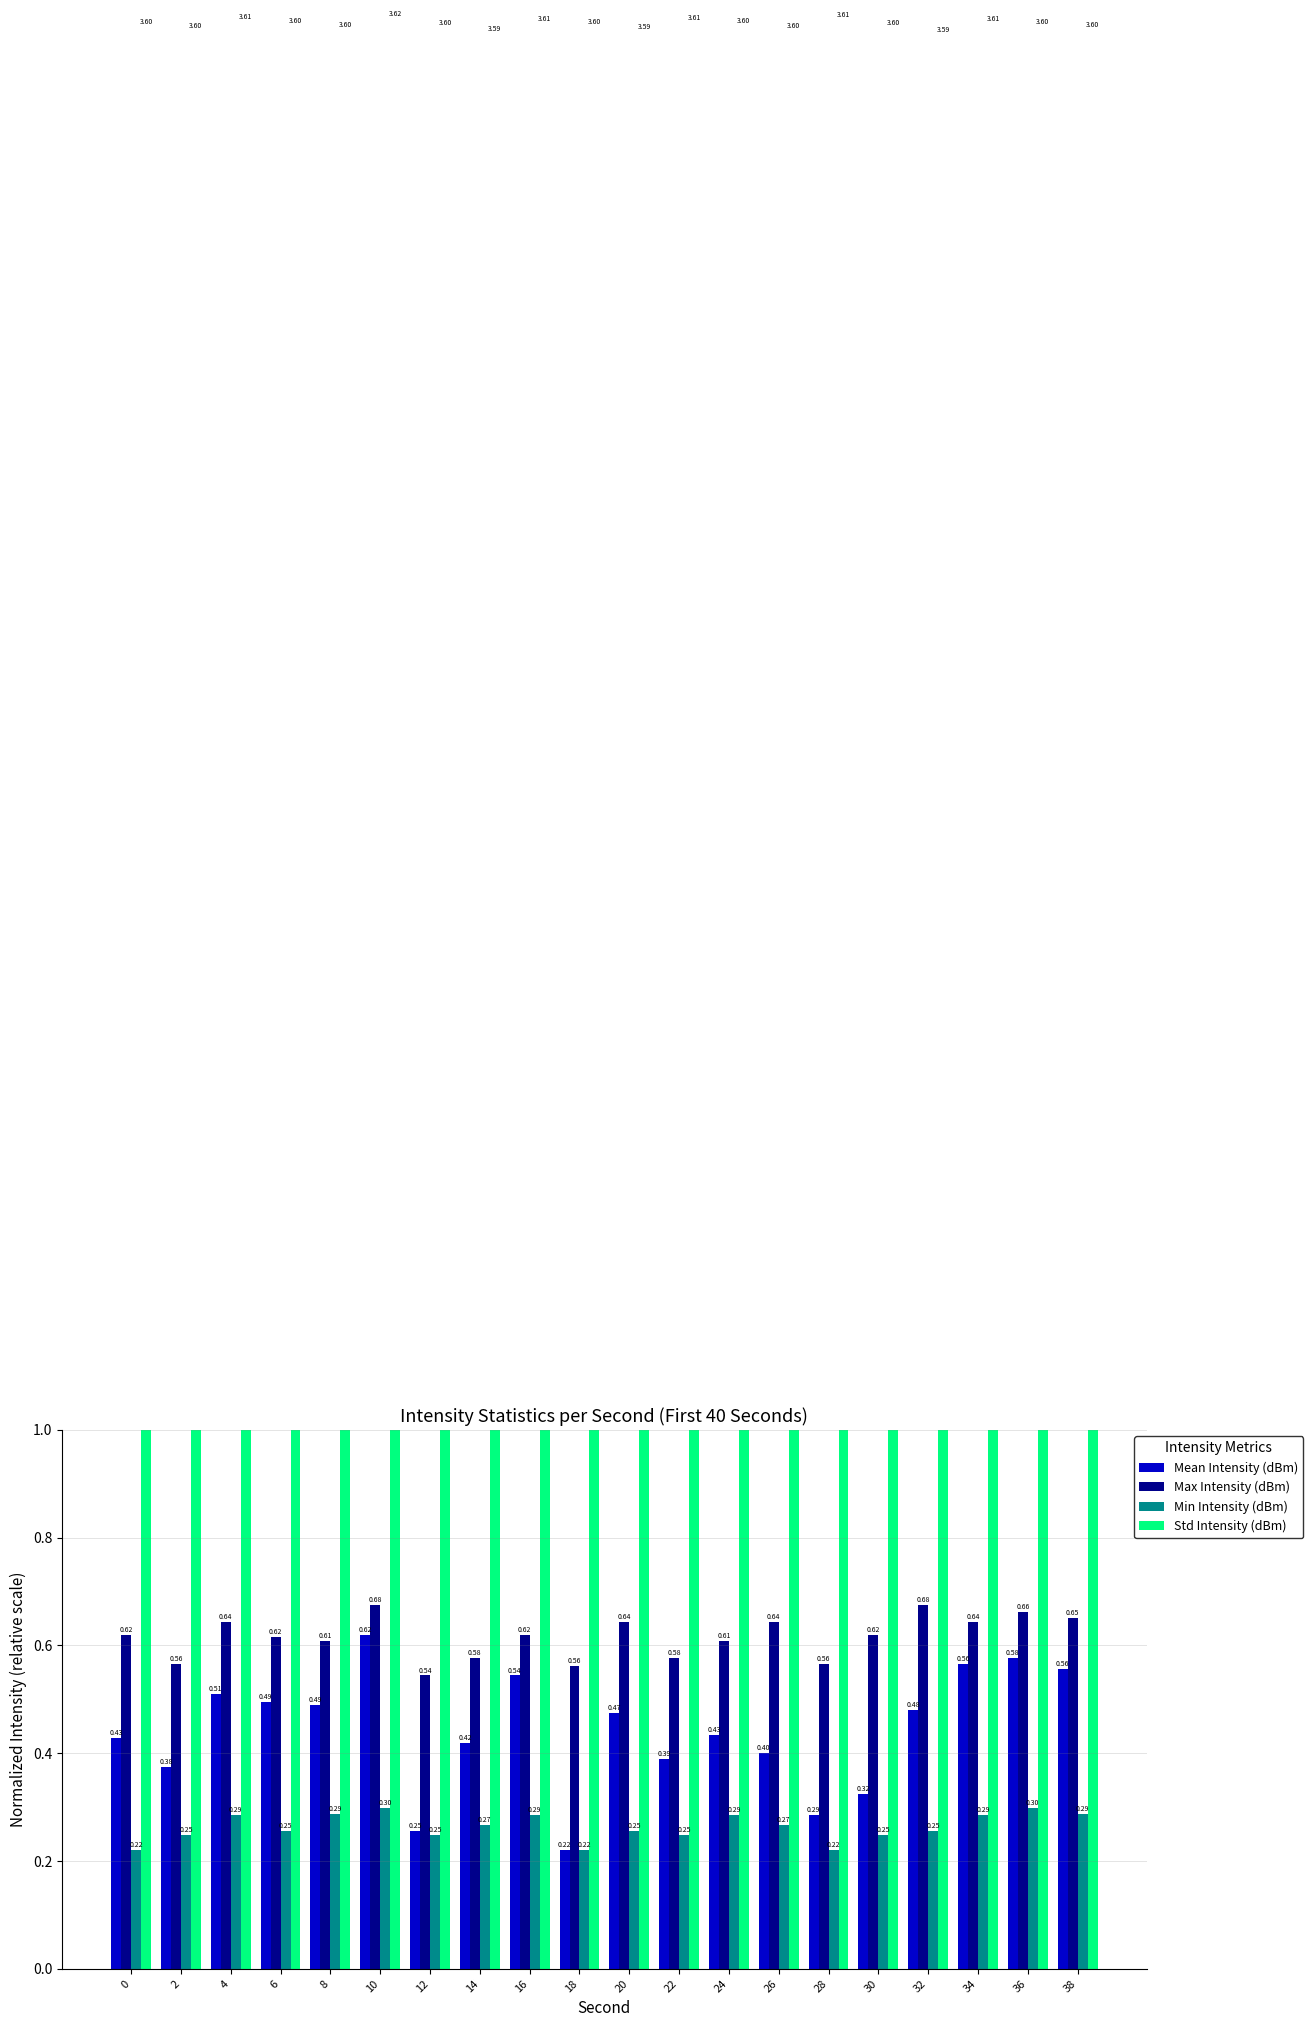

What are all the series names shown in the legend?

Mean Intensity (dBm), Max Intensity (dBm), Min Intensity (dBm), Std Intensity (dBm)